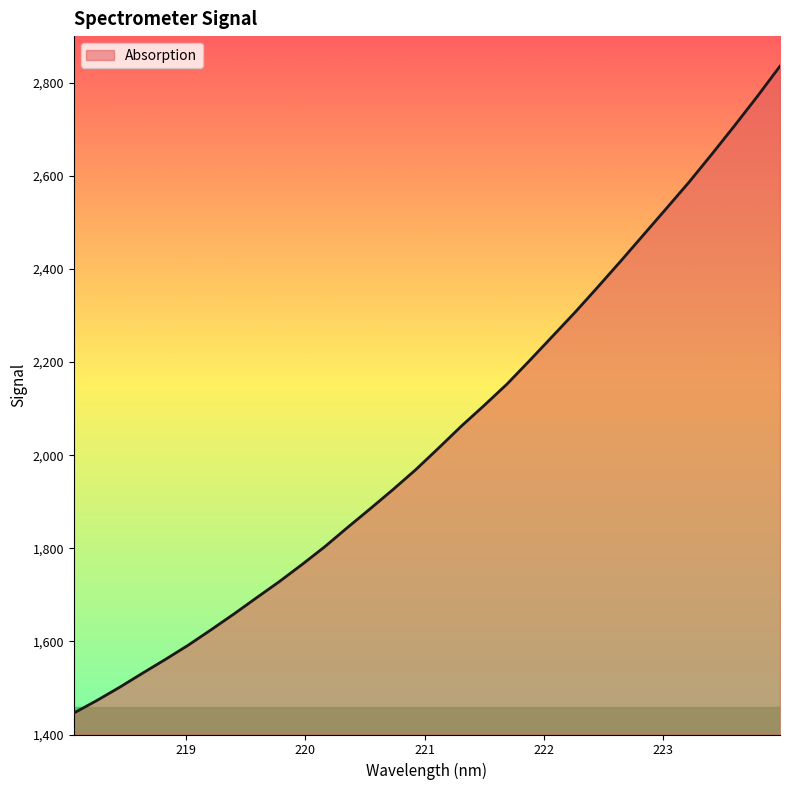

What is the maximum value shown in the chart?

2835.4